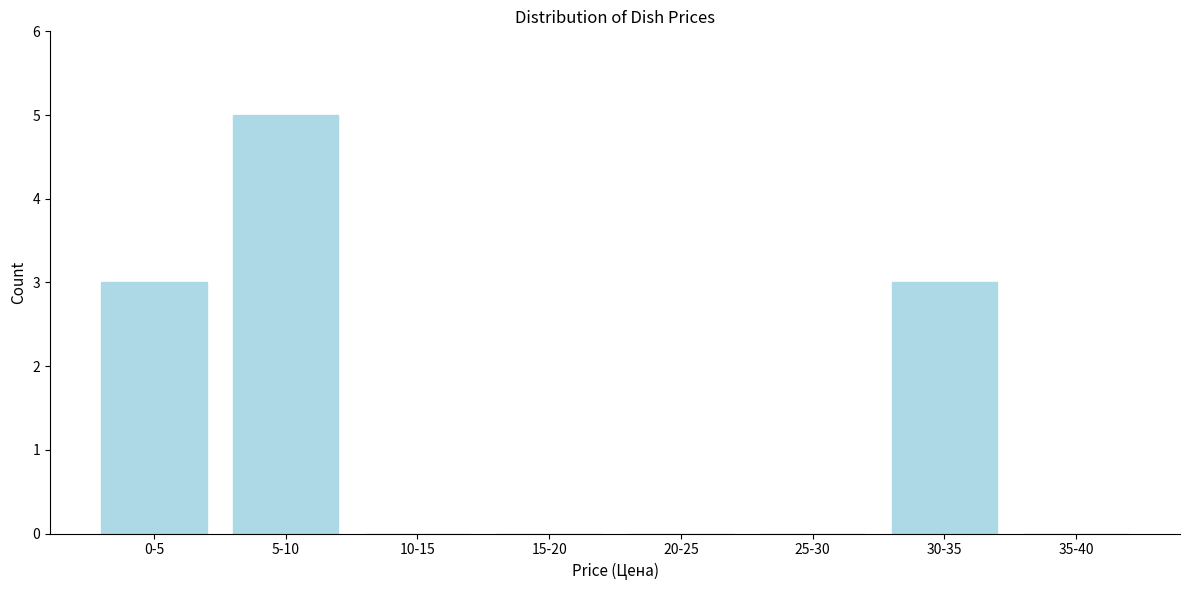

Reading left to right, list all the values displayed in this chart.

0-5=3	5-10=5	10-15=0	15-20=0	20-25=0	25-30=0	30-35=3	35-40=0